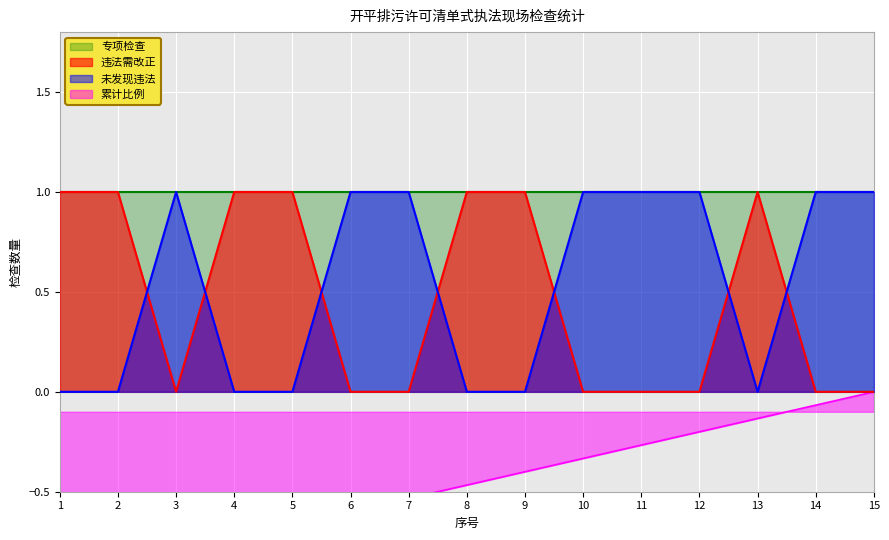

True or false: 未发现违法 has more than 2 points higher than both neighbors.

False